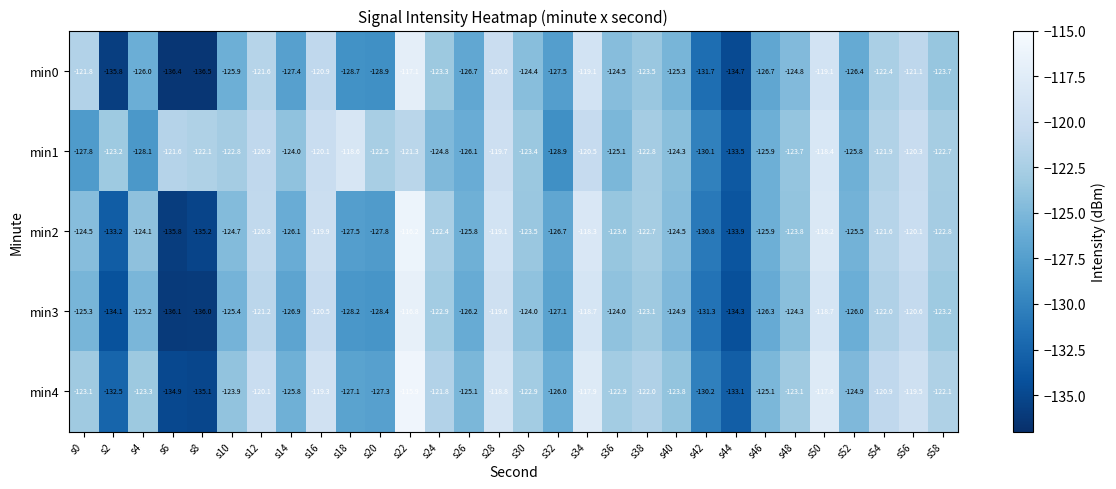

Where is min2 nearest to the value -126?

s14